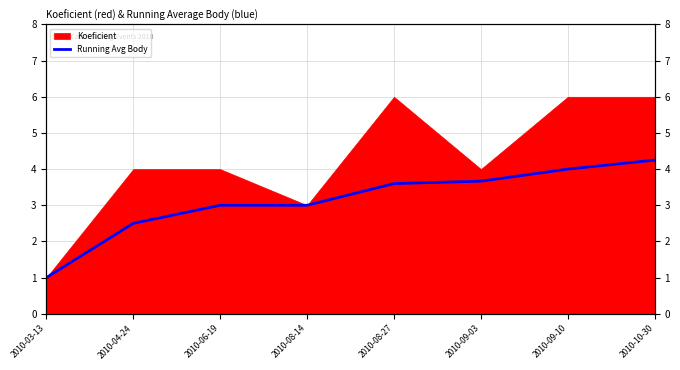

What is the ratio of the value at 2010-03-13 to the value at 2010-09-03?

0.3